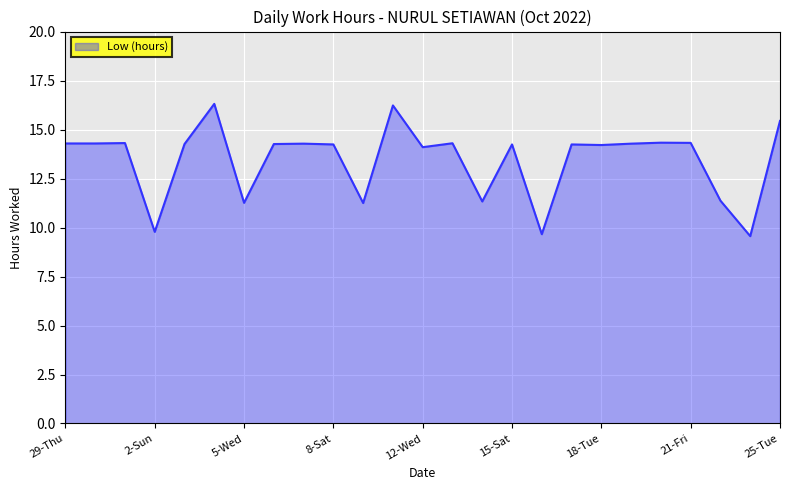

What is the minimum value shown in the chart?

9.6